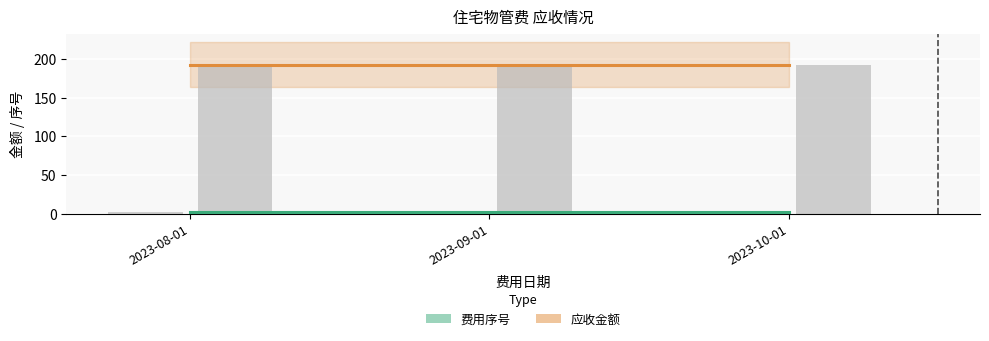

Rank the series by their average value, from highest to lowest.

应收金额, 费用序号